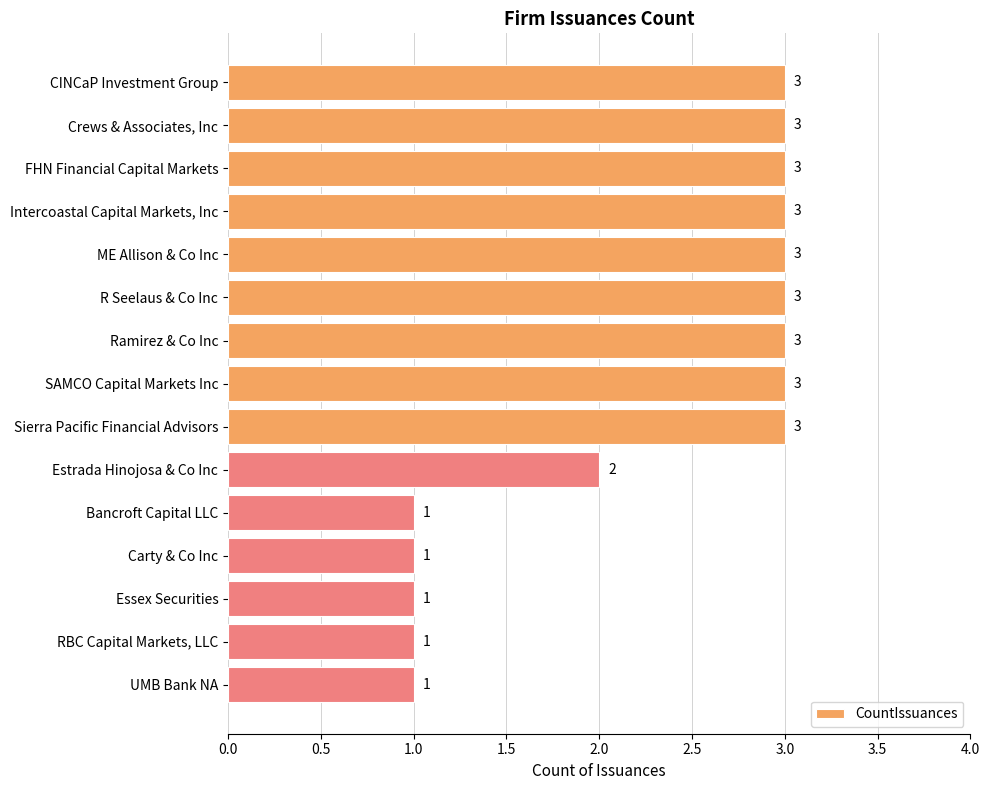

What is the sum of all values?

34